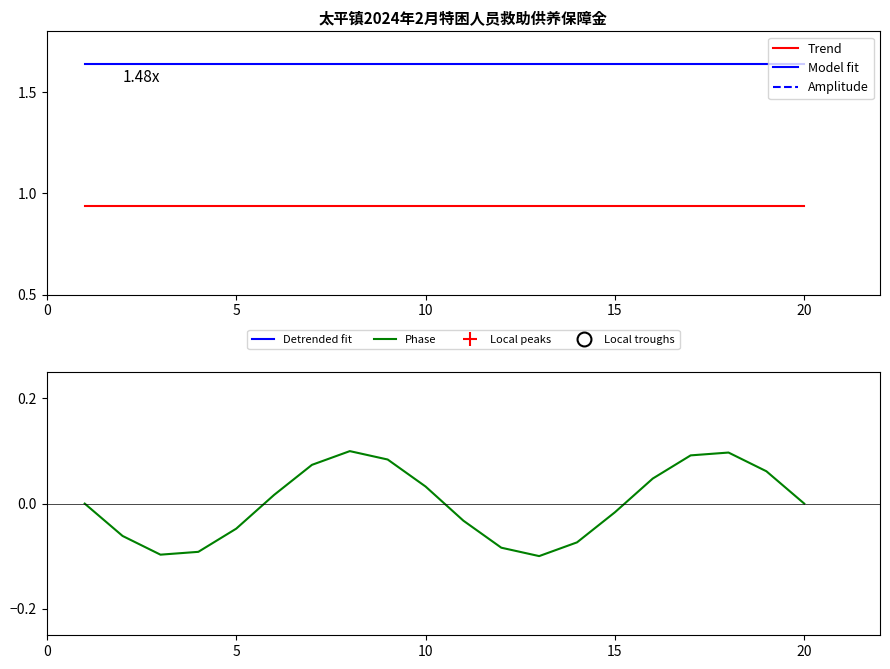

True or false: Model fit and Trend intersect in this chart.

False